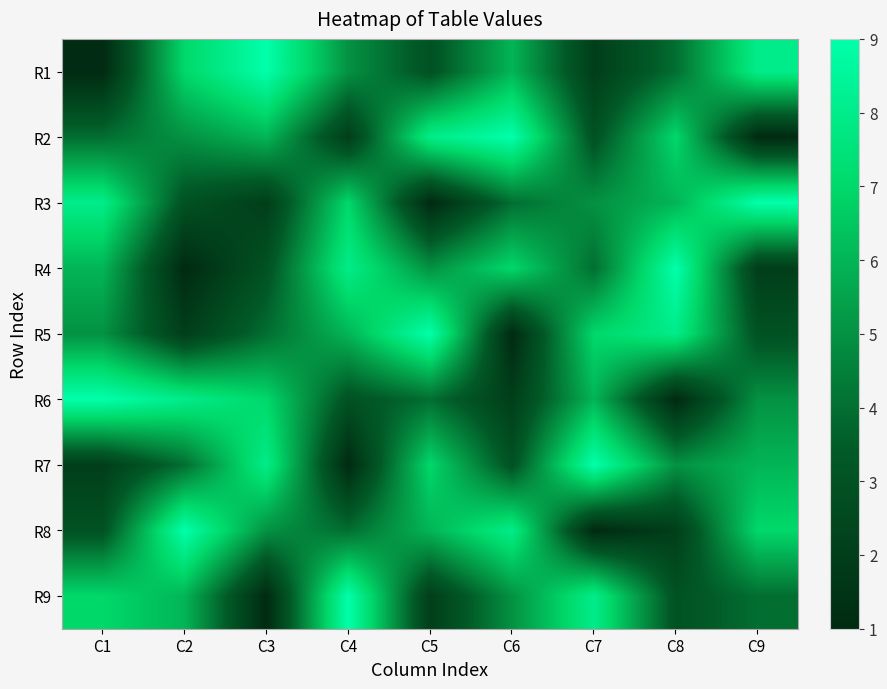

Between C9 and C2, which is larger?

C9